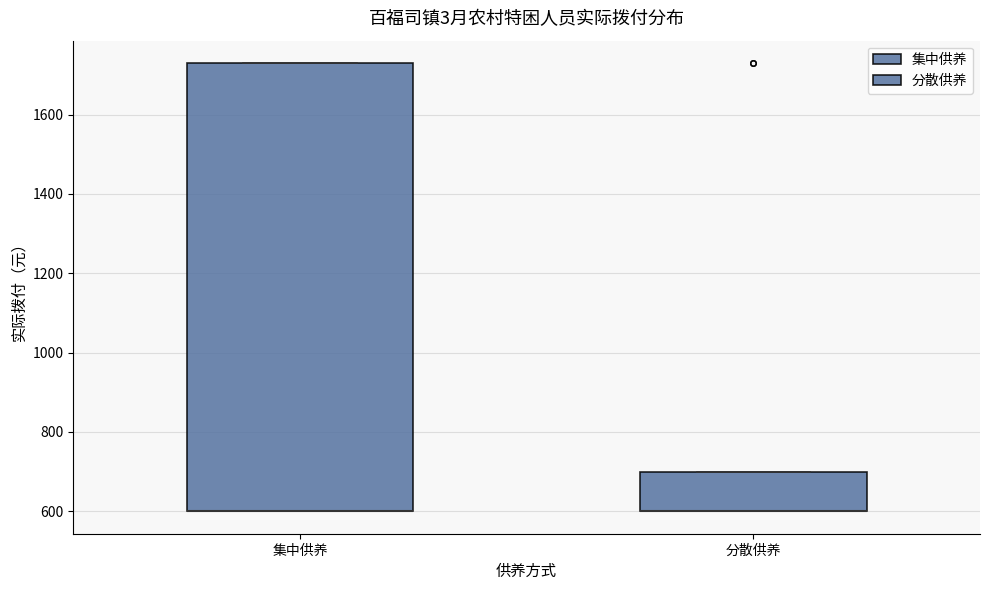

Reading left to right, transcribe this box plot: for each box, give where its median line is, the range the box spans, and where its two whiskers end, as read against the y-axis. The values are not printed on the chart, so give them approximately, as read against the axis.

集中供养: median 600 (drawn on the box's lower edge), box 600 to 1740, whiskers 600 to 1740
分散供养: median 600 (drawn on the box's lower edge), box 600 to 700, whiskers 600 to 700